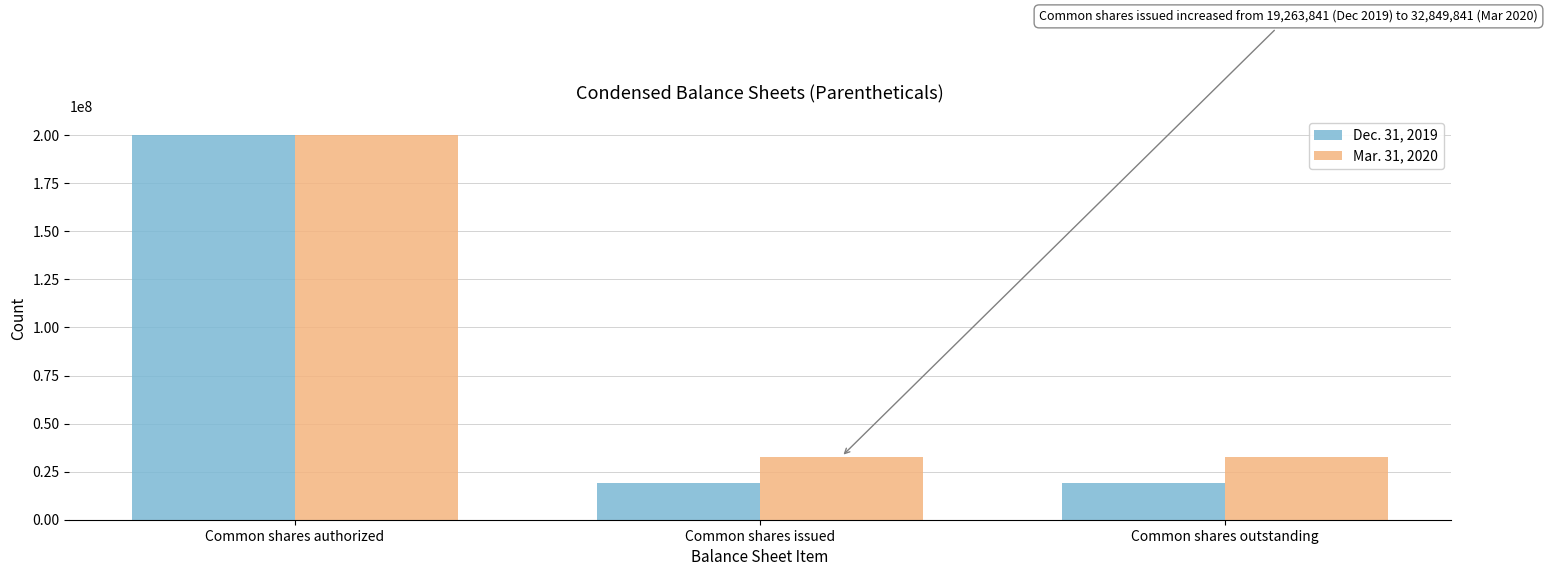

What is the greatest value displayed?

200000000